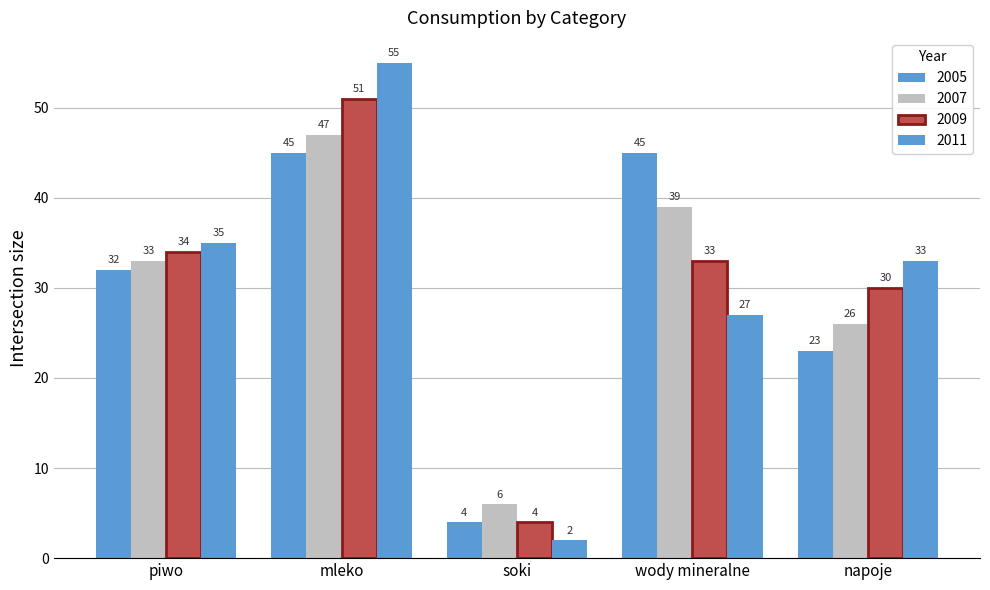

How many categories are shown in the chart?

5